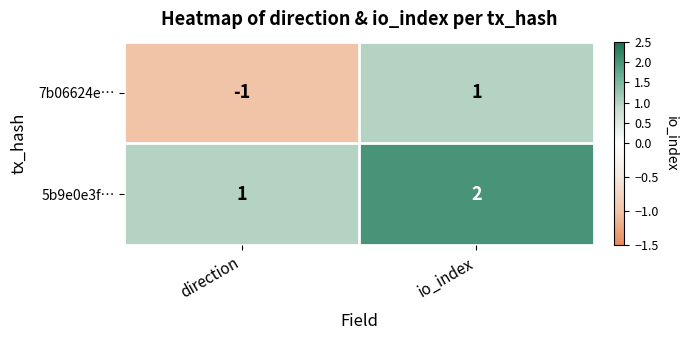

True or false: 7b06624e… has a value of -1 at direction.

True